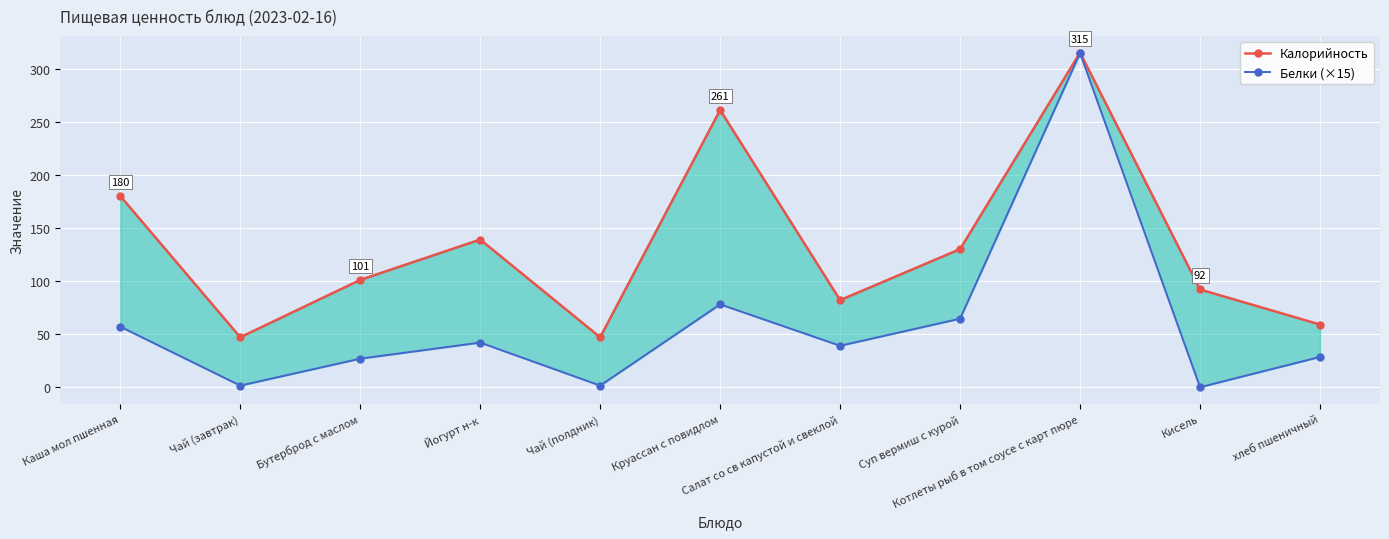

The value of Калорийность at Чай (полдник) is 17.2. True or false?

False